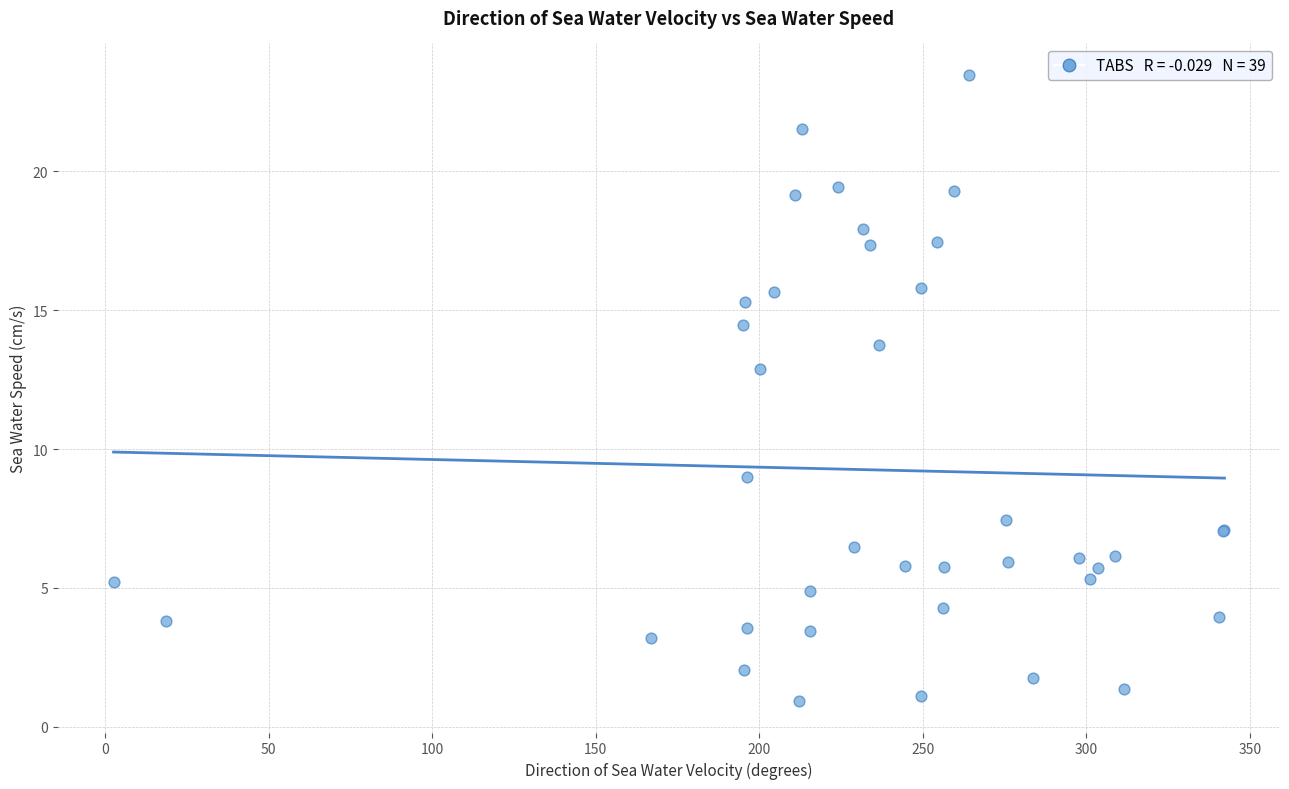

What Y value in the scatter plot is closest to 12?

12.9